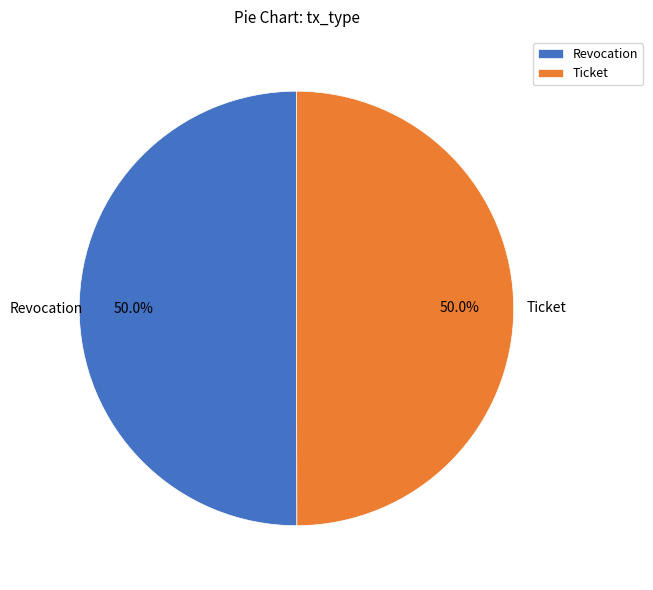

To the nearest percent, what percentage of the pie is Ticket?

50%